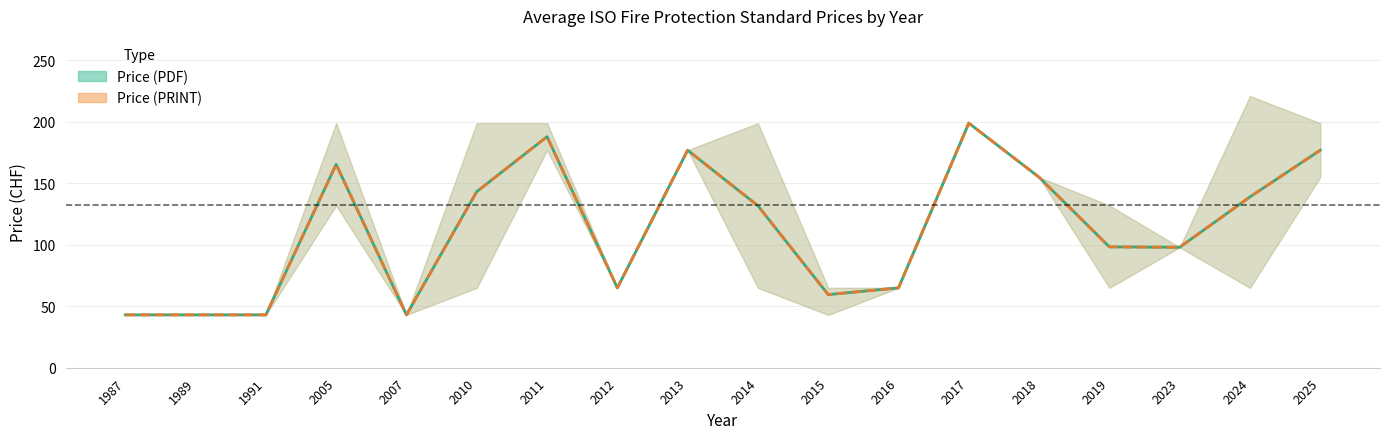

Is it true that PDF Upper equals 124.0 at 2011?

False